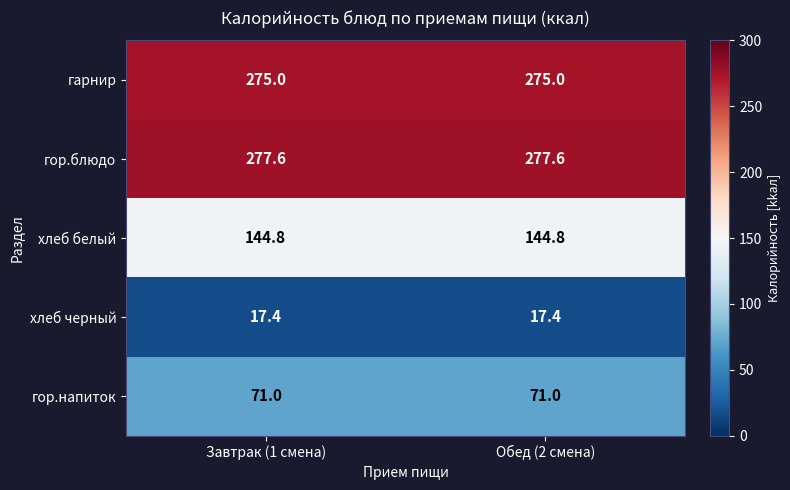

Reading right to left, what are all the values shown in this chart?

гарнир: 275.0	275.0
гор.блюдо: 277.6	277.6
хлеб белый: 144.8	144.8
хлеб черный: 17.4	17.4
гор.напиток: 71.0	71.0